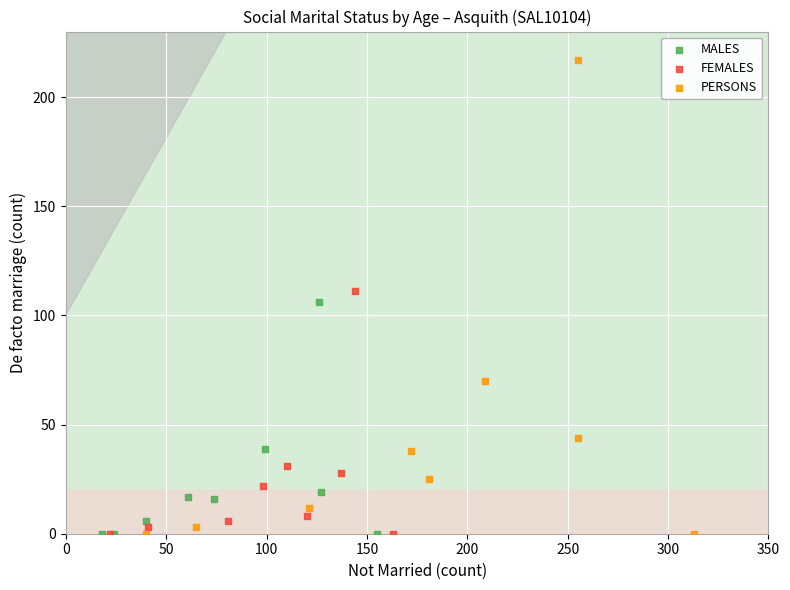

Which series has the largest Y range (max minus min)?

PERSONS